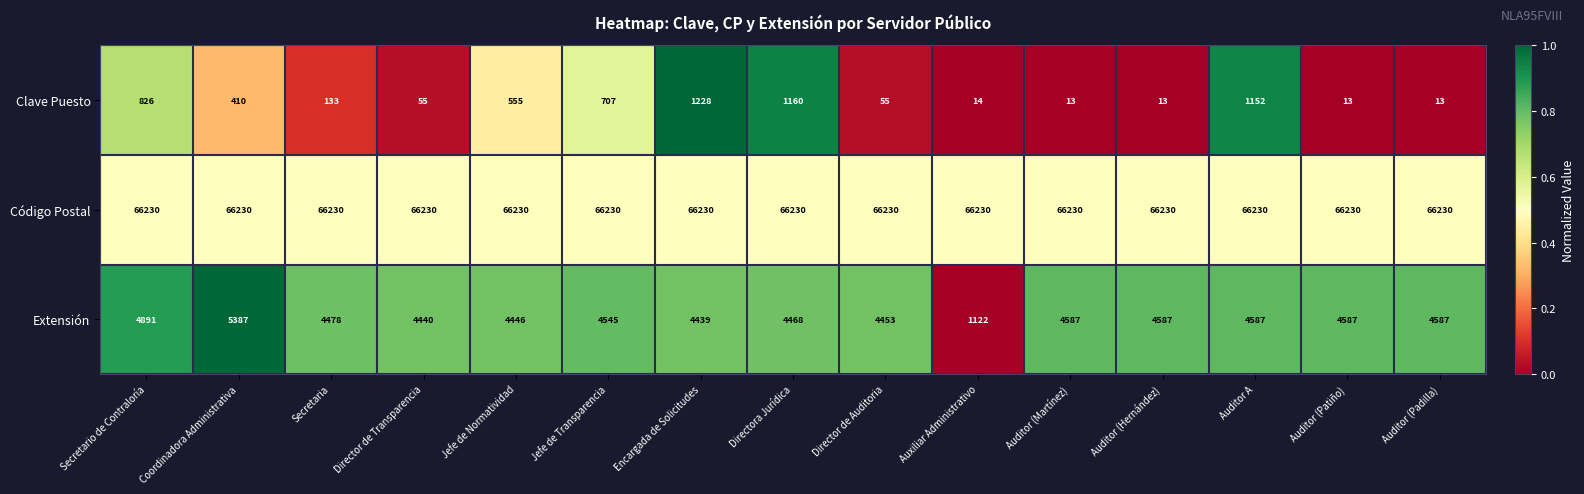

What is the minimum value for Código Postal?

66230